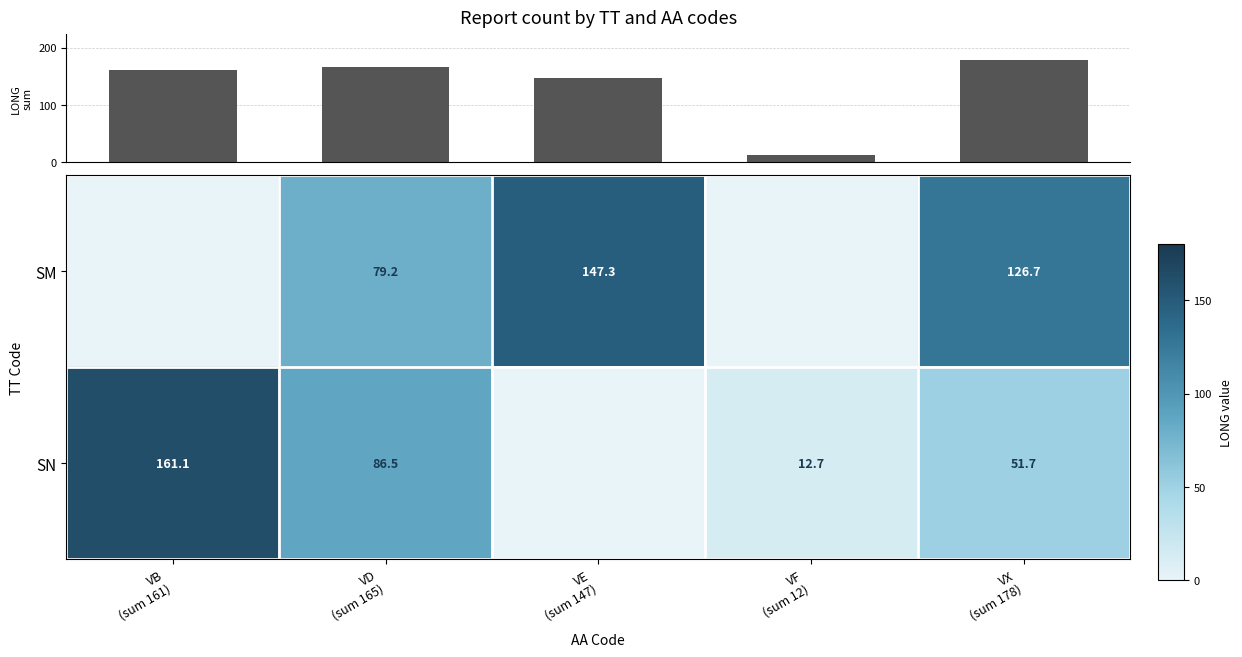

What is the sum of the Column sum values at VD
(sum 165) and VB
(sum 161)?

326.8